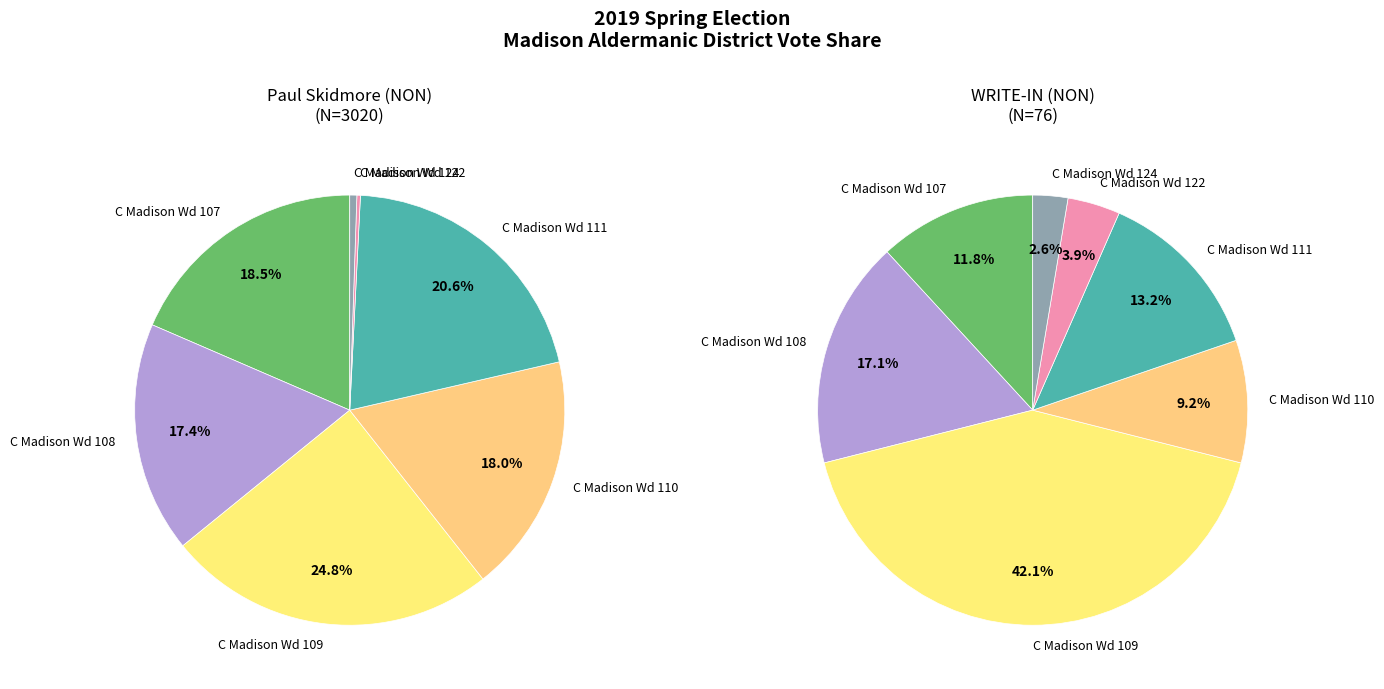

Count the number of slices in the pie.

7